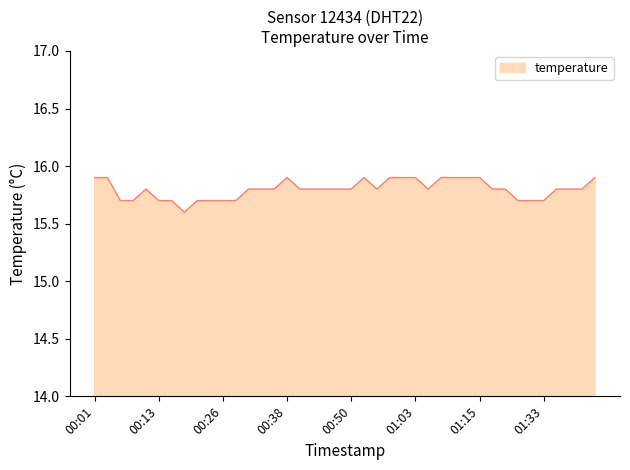

What is the greatest value displayed?

15.9